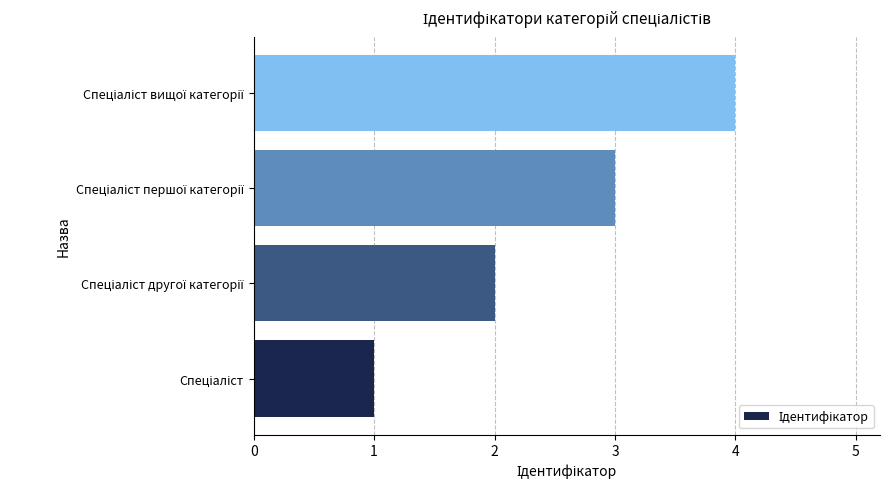

Does the chart contain any negative values?

No